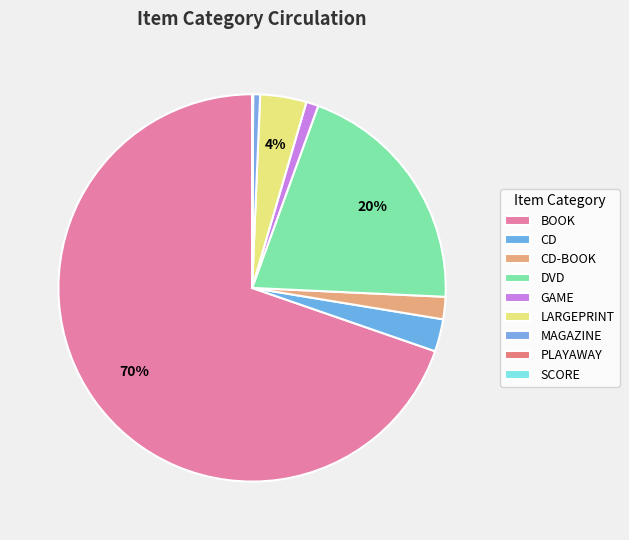

What is the ratio of the value at DVD to the value at LARGEPRINT?

5.2